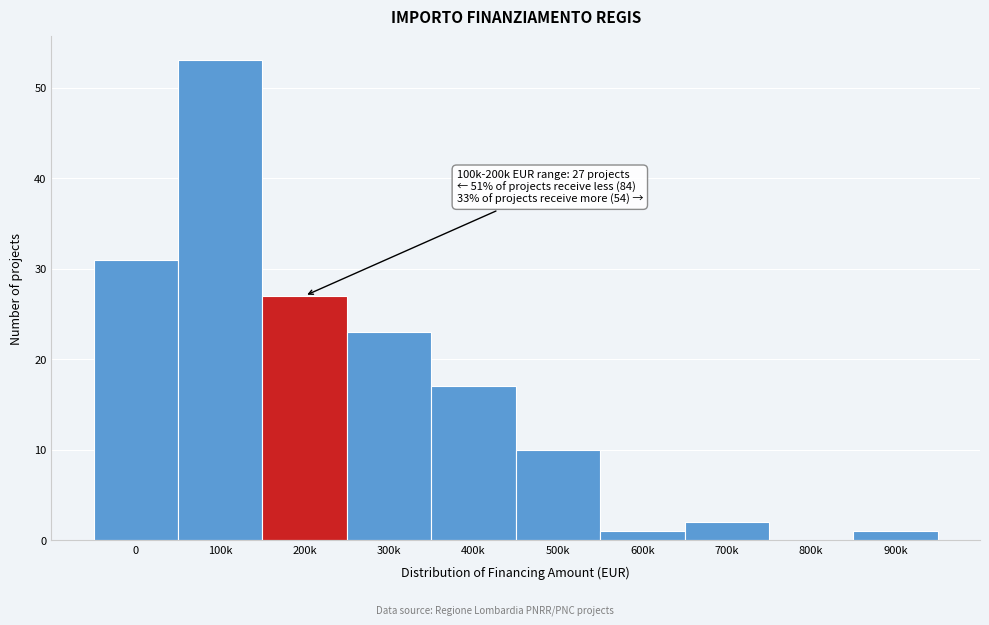

Reading left to right, list all the values displayed in this chart.

0=31	100k=53	200k=27	300k=23	400k=17	500k=10	600k=1	700k=2	800k=0	900k=1